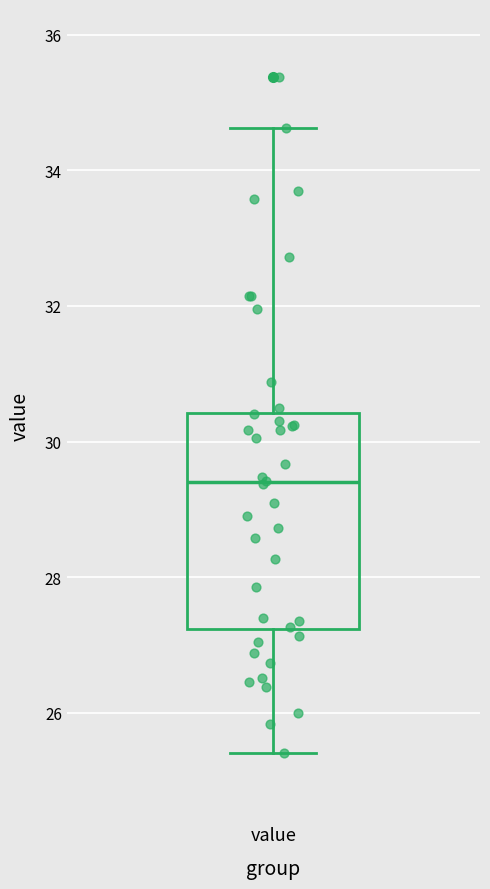

Read this box plot against the y-axis: the position of the median line, the range covered by the box, and the ends of both whiskers. The values are not printed on the chart, so give them approximately, as read against the axis.

median 29.4, box 27.2 to 30.4, whiskers 25.4 to 34.6